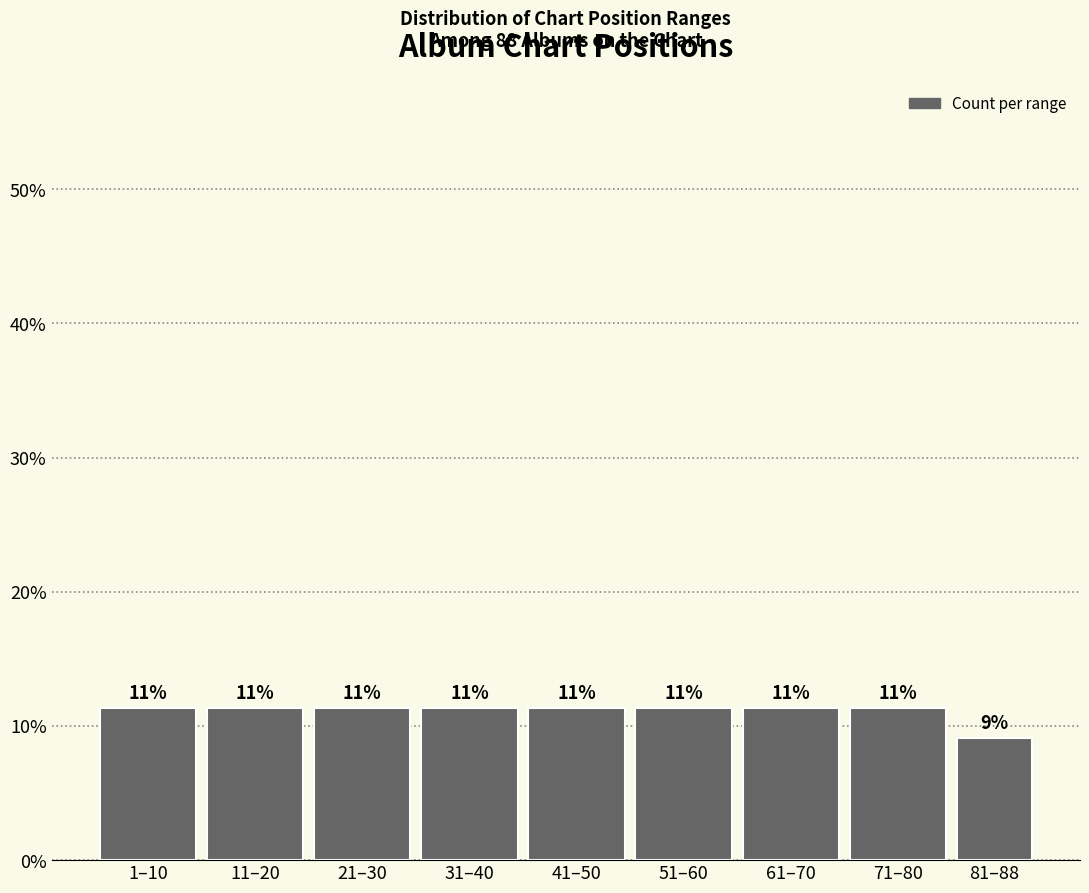

How many bars are there in total?

9